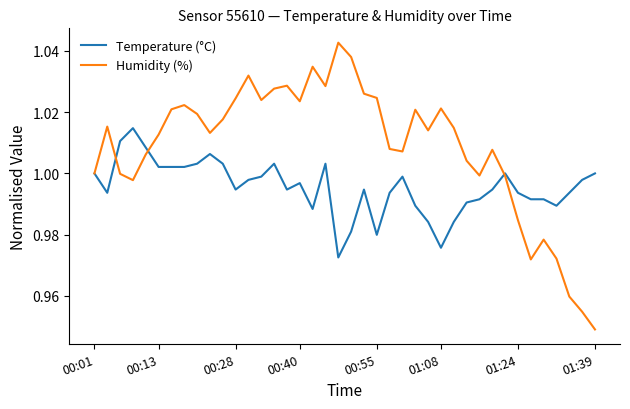

Rank the series by their average value, from lowest to highest.

Temperature (°C), Humidity (%)